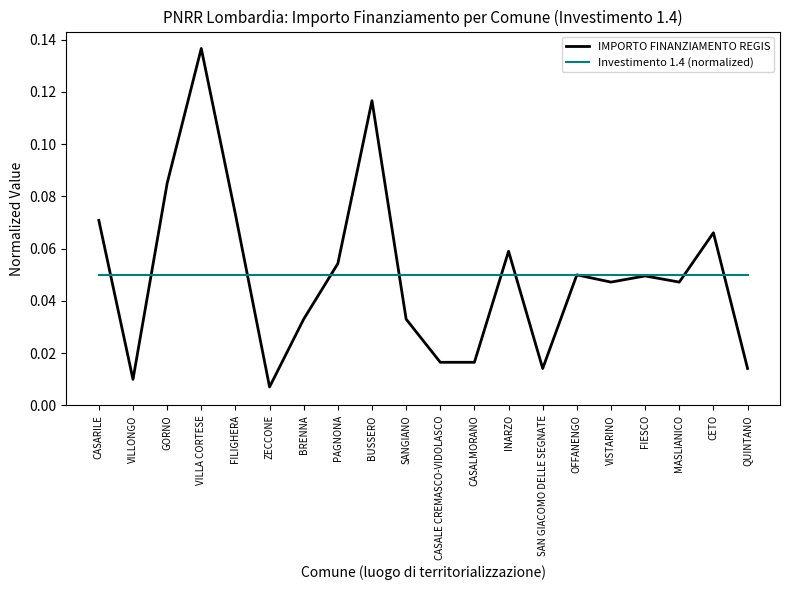

At which category is the sum across all series the highest?

VILLA CORTESE